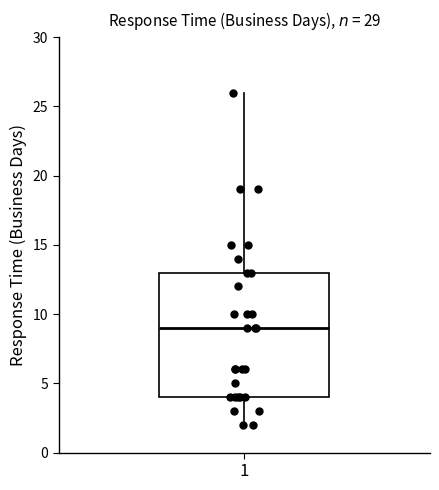

Transcribe this box plot: give where the median line is, the range the box spans, and where the two whiskers end, as read against the y-axis. The values are not printed on the chart, so give them approximately, as read against the axis.

median 9, box 4 to 13, whiskers 2 to 26